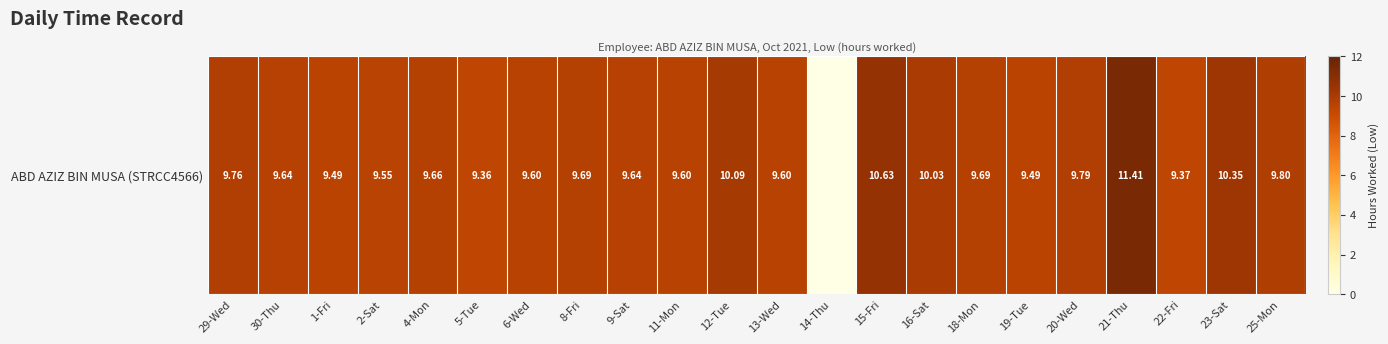

List the labels in order of value, largest first.

21-Thu, 15-Fri, 23-Sat, 12-Tue, 16-Sat, 25-Mon, 20-Wed, 29-Wed, 8-Fri, 18-Mon, 4-Mon, 30-Thu, 9-Sat, 6-Wed, 11-Mon, 13-Wed, 2-Sat, 1-Fri, 19-Tue, 22-Fri, 5-Tue, 14-Thu